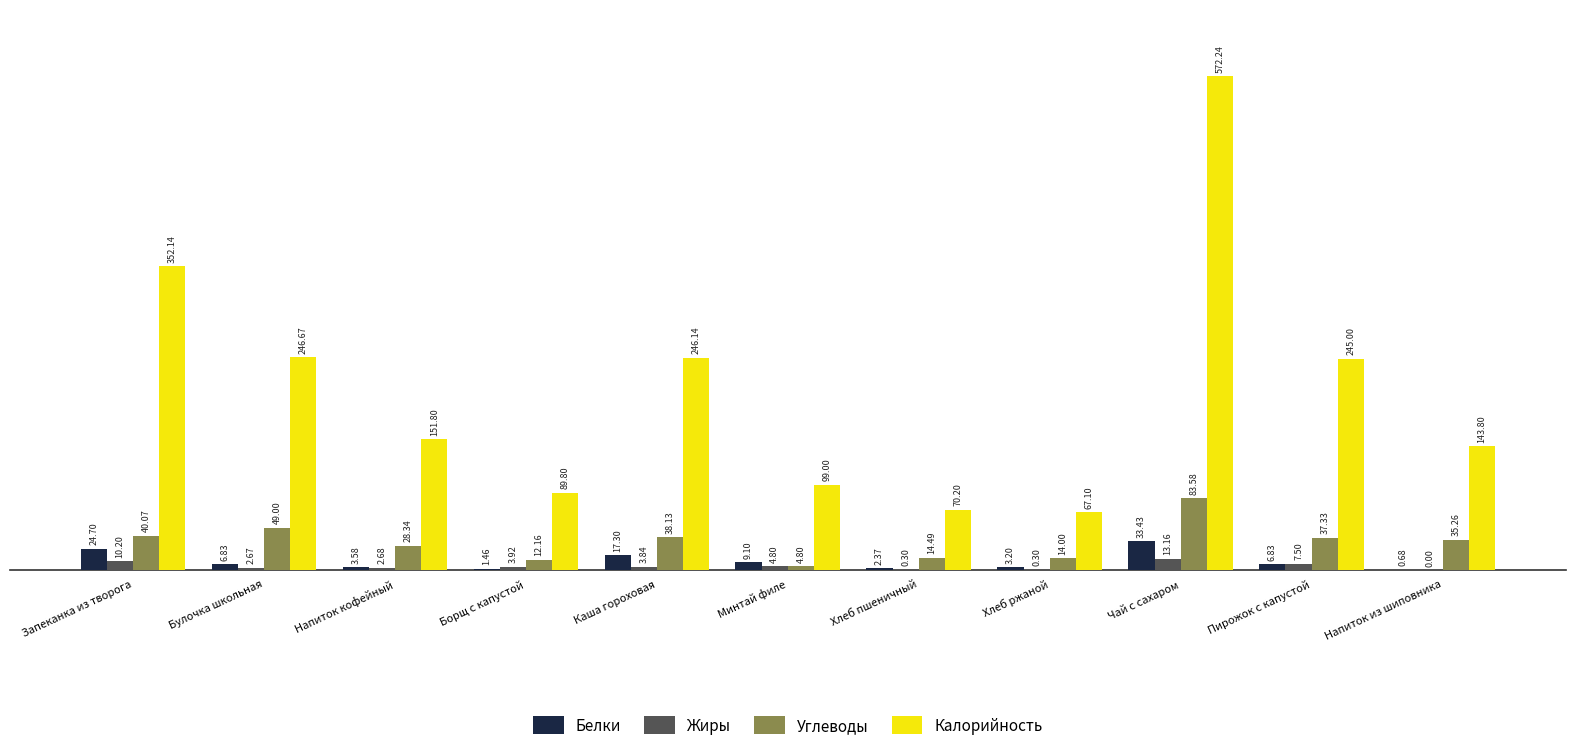

What are all the series names shown in the legend?

Белки, Жиры, Углеводы, Калорийность